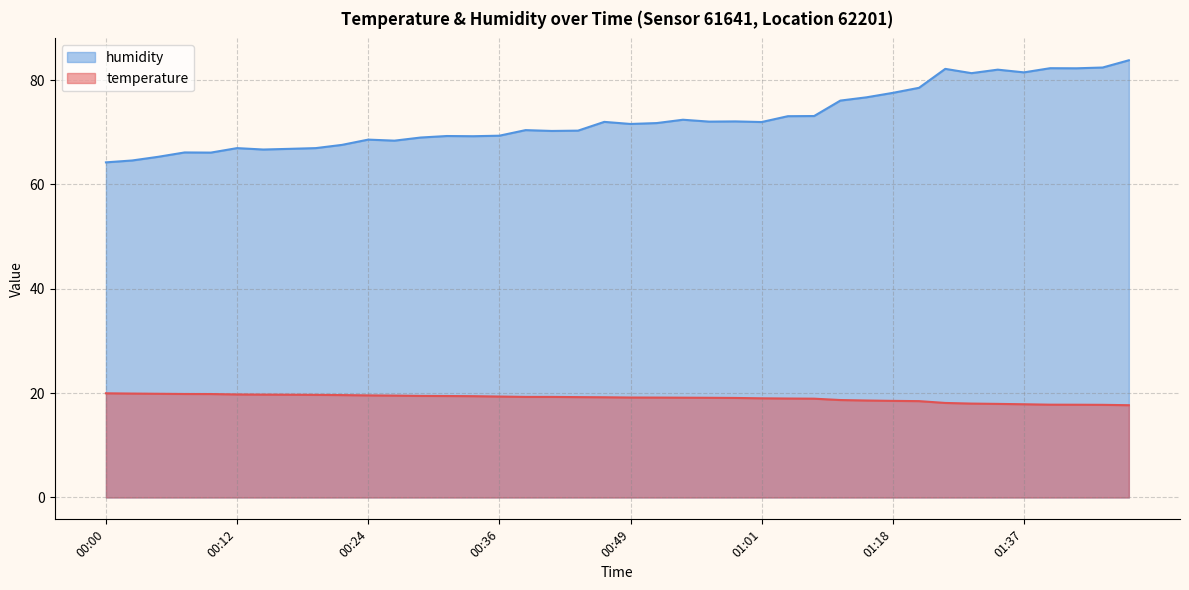

Does the chart have visible grid lines?

Yes